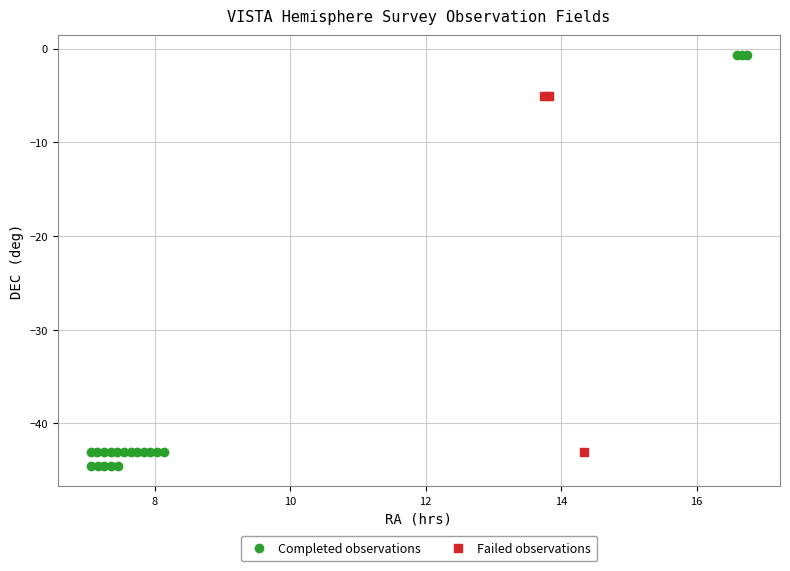

Which series has the widest spread of Y values?

Completed observations